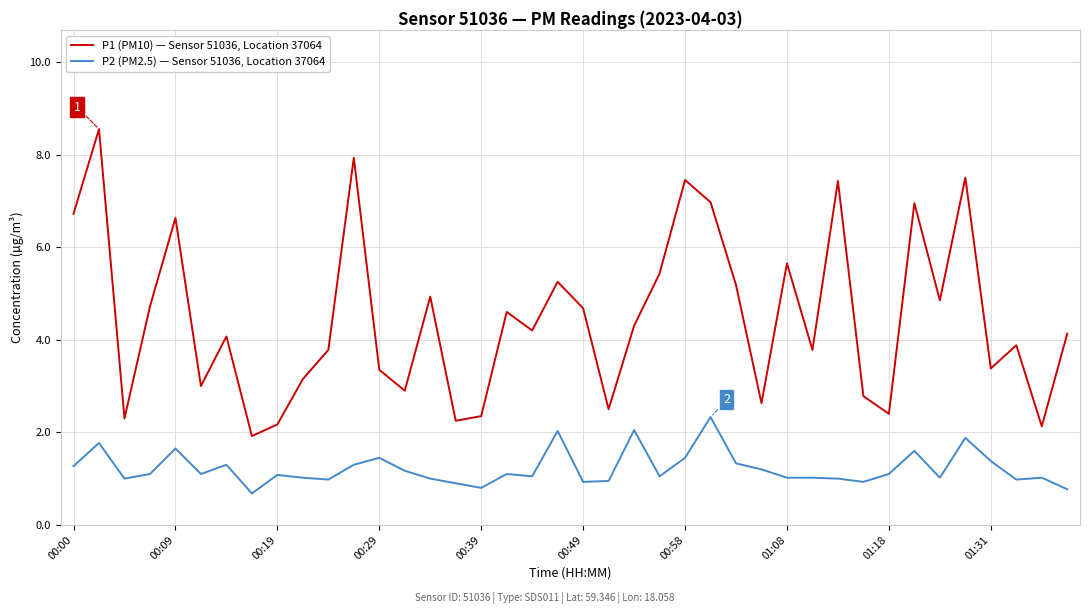

Which series has the largest total across all categories?

P1 (PM10) — Sensor 51036, Location 37064